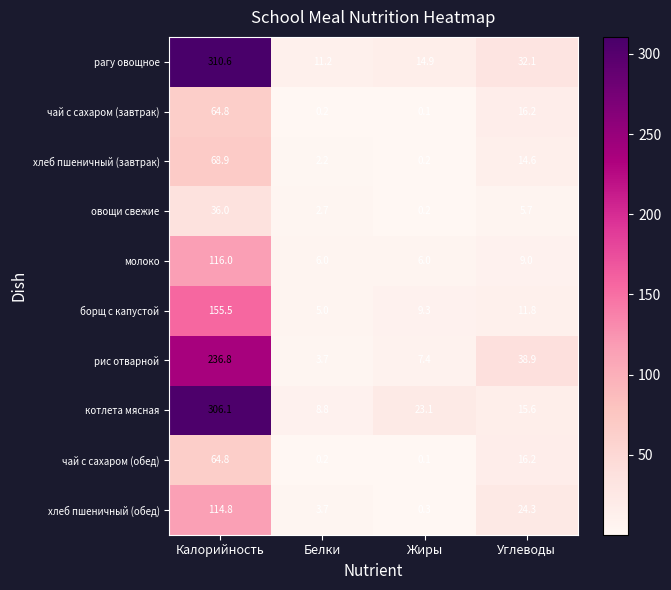

How many distinct data groups are displayed?

10